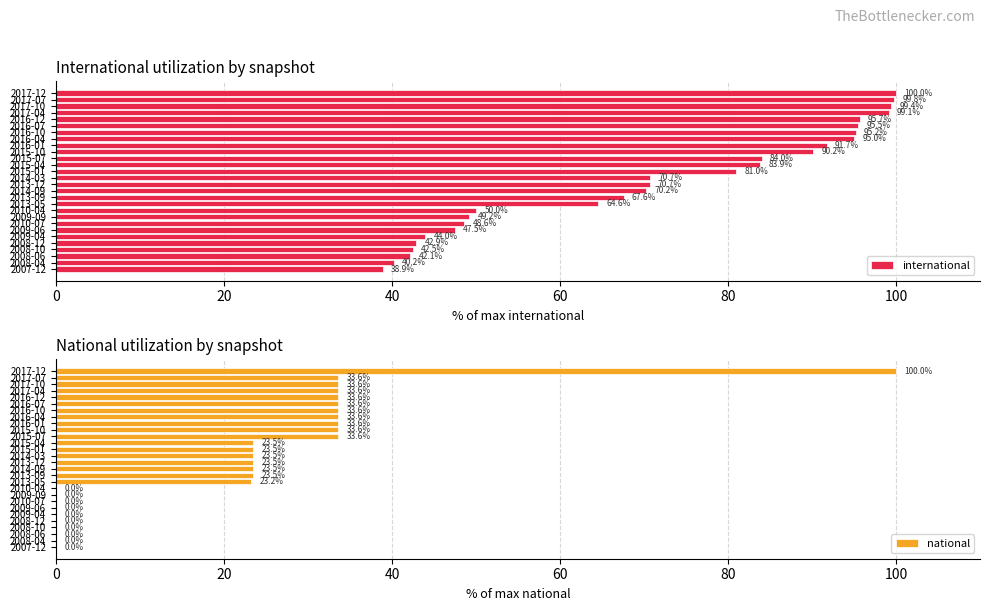

Reading left to right, transcribe all the data shown in this chart.

international: 38.9	40.2	42.1	42.5	42.9	44.0	47.5	48.6	49.2	50.0	64.6	67.6	70.2	70.7	70.7	81.0	83.9	84.0	90.2	91.7	95.0	95.2	95.5	95.7	99.1	99.4	99.8	100.0
national: 0.0	0.0	0.0	0.0	0.0	0.0	0.0	0.0	0.0	0.0	23.2	23.5	23.5	23.5	23.5	23.5	23.5	33.6	33.6	33.6	33.6	33.6	33.6	33.6	33.6	33.6	33.6	100.0